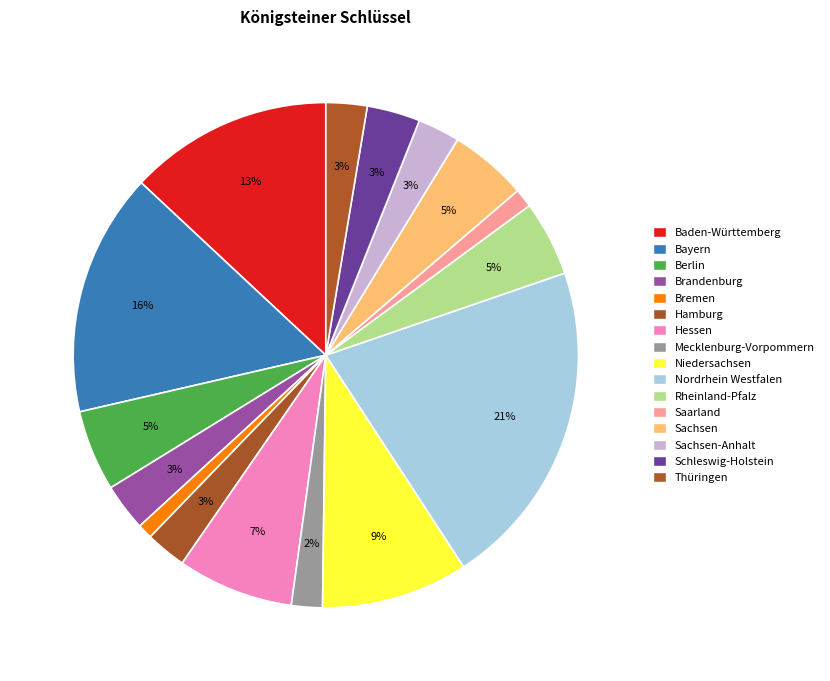

Does any single category account for the majority?

No